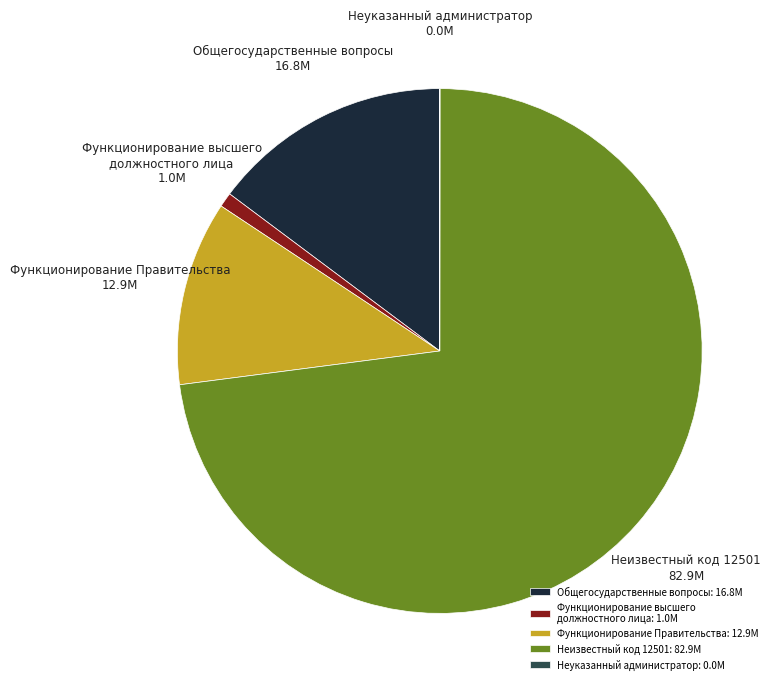

Which has a higher value, Неизвестный код 12501 or Общегосударственные вопросы?

Неизвестный код 12501